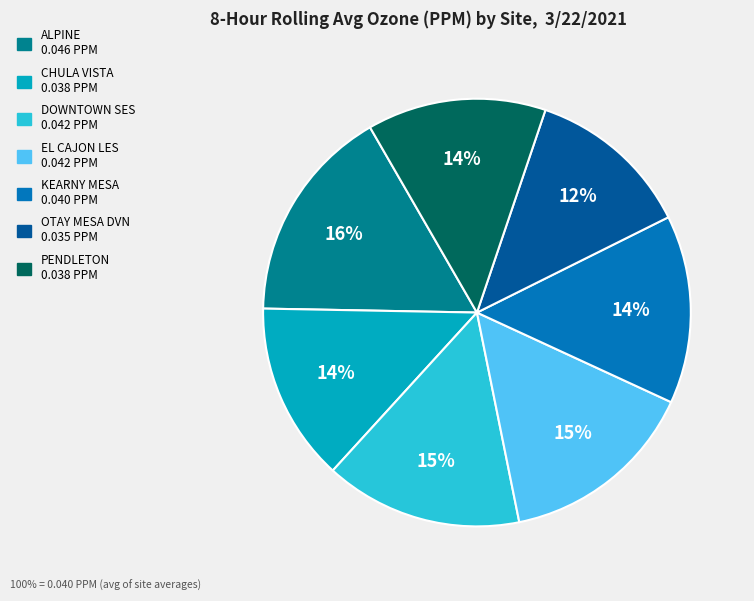

Does any single category account for the majority?

No